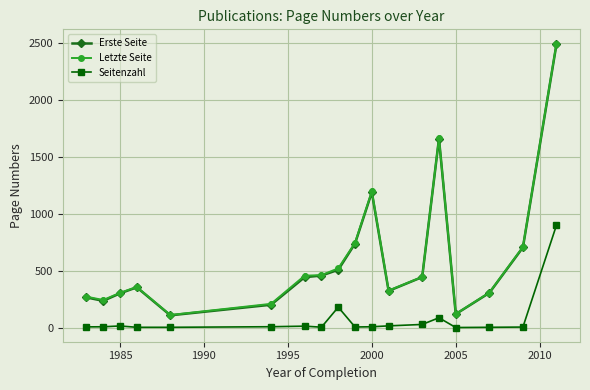

True or false: Letzte Seite has more than 2 interior local peaks.

True